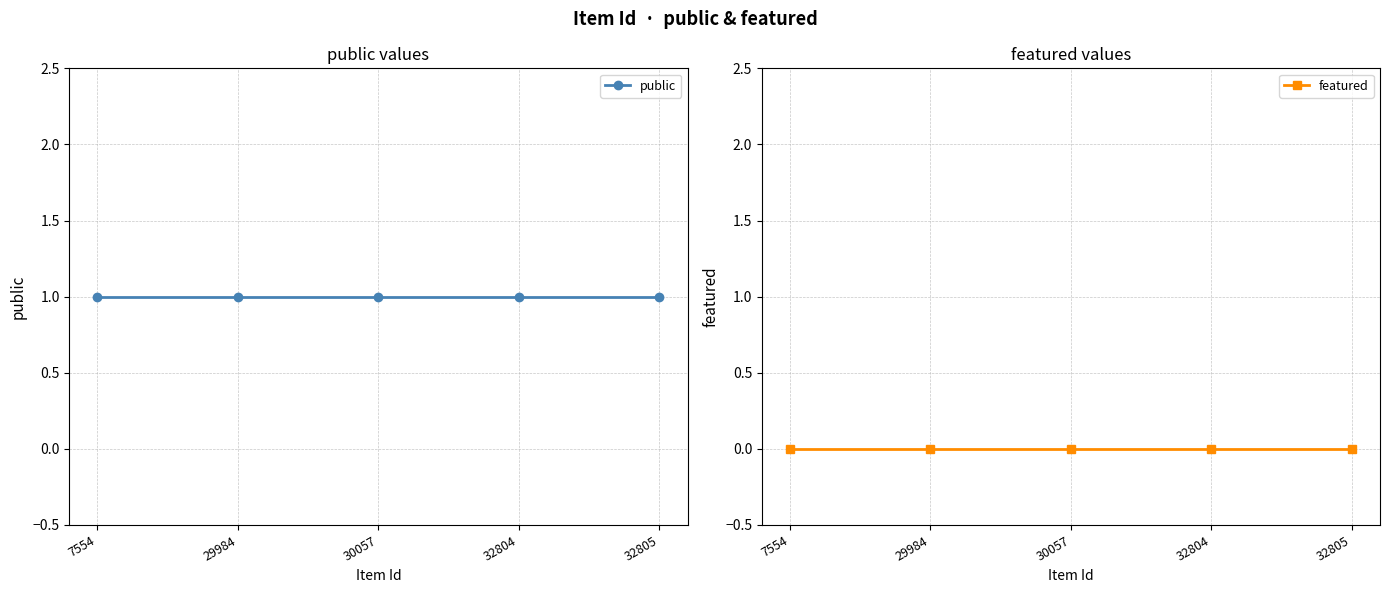

At which category is the sum across all series the highest?

7554